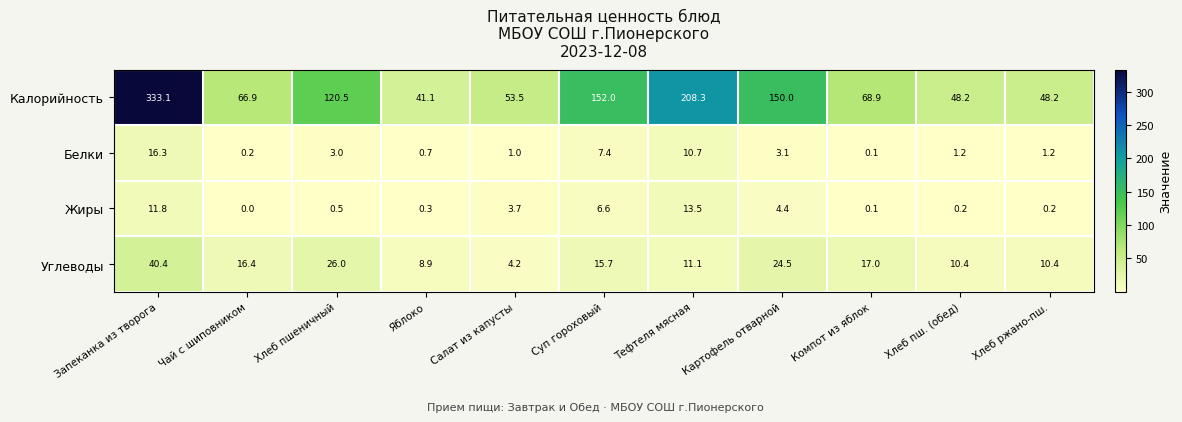

What is the difference between the maximum and minimum values in the Жиры series?

13.5